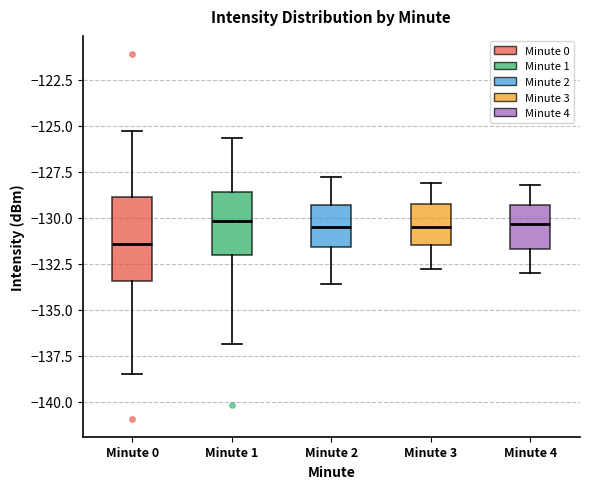

Reading left to right, transcribe this box plot: for each box, give where its median line is, the range the box spans, and where its two whiskers end, as read against the y-axis. The values are not printed on the chart, so give them approximately, as read against the axis.

Minute 0: median -131.5, box -133.5 to -129.0, whiskers -138.5 to -125.5
Minute 1: median -130.0, box -132.0 to -128.5, whiskers -137.0 to -125.5
Minute 2: median -130.5, box -131.5 to -129.5, whiskers -133.5 to -128.0
Minute 3: median -130.5, box -131.5 to -129.0, whiskers -133.0 to -128.0
Minute 4: median -130.5, box -131.5 to -129.5, whiskers -133.0 to -128.0